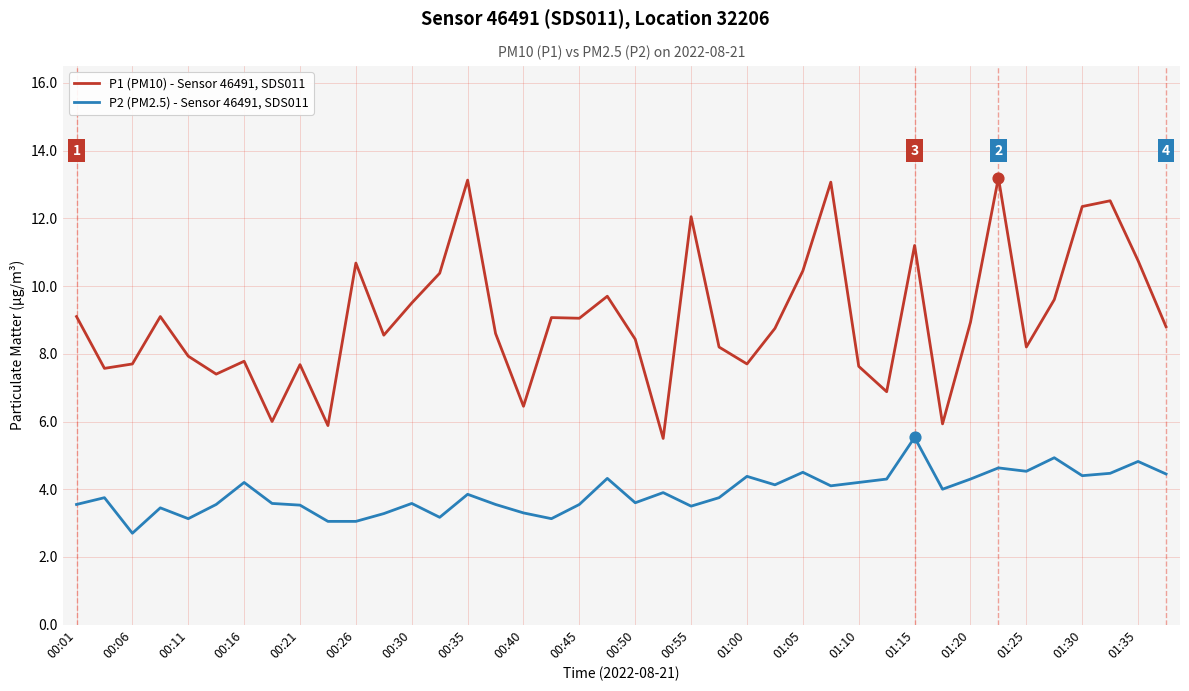

At how many categories does at least one series exceed 3?

40